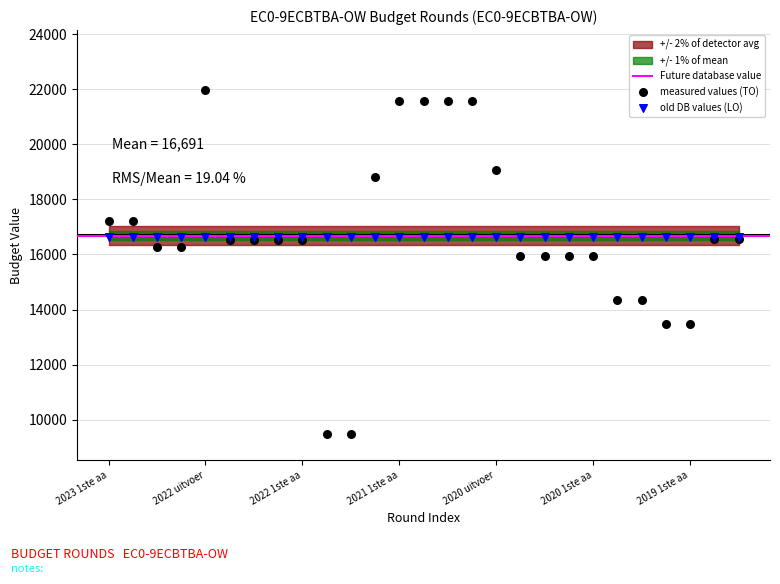

Which series reaches the maximum Y coordinate?

measured values (TO)